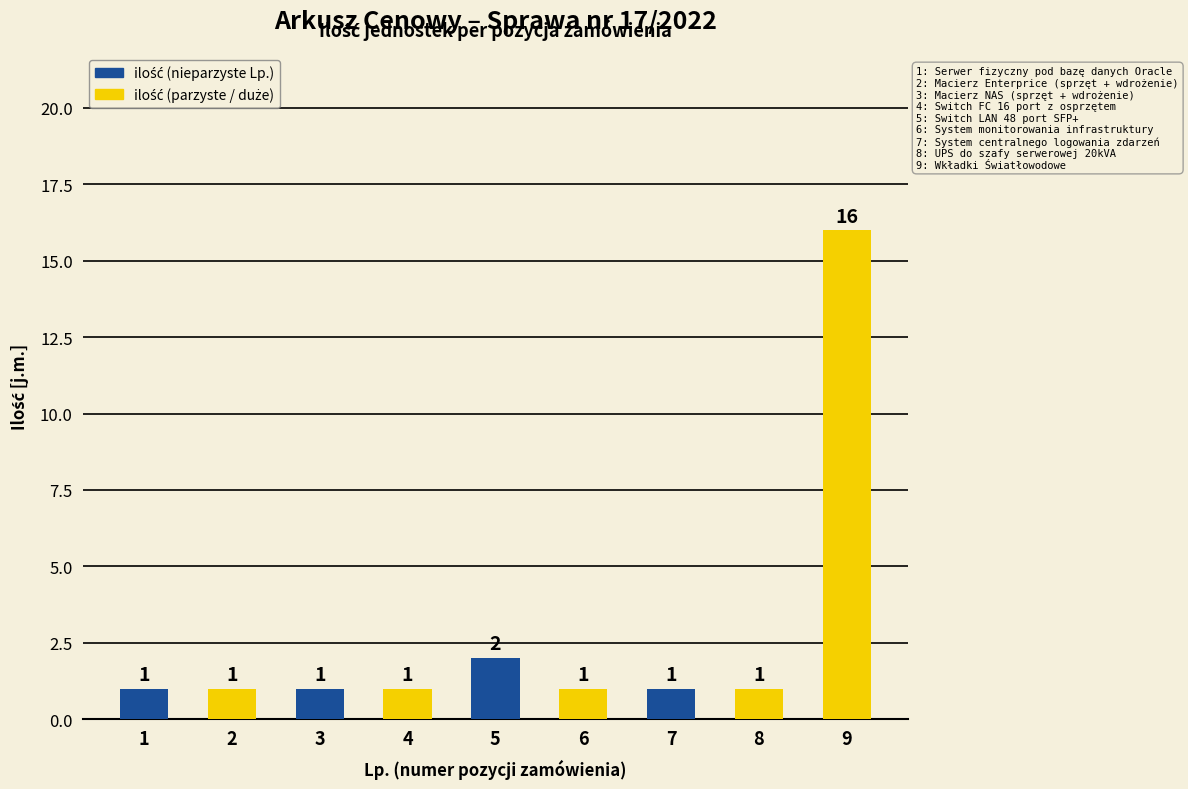

Reading right to left, transcribe all the data shown in this chart.

16	1	1	1	2	1	1	1	1